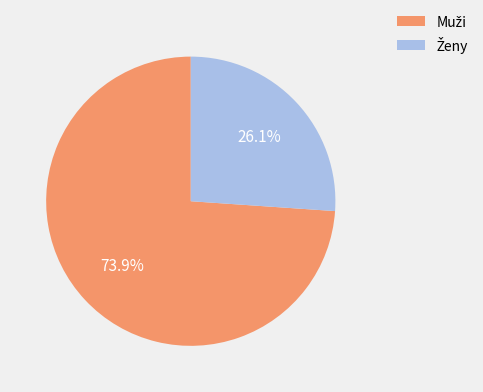

Does any single category account for the majority?

Yes